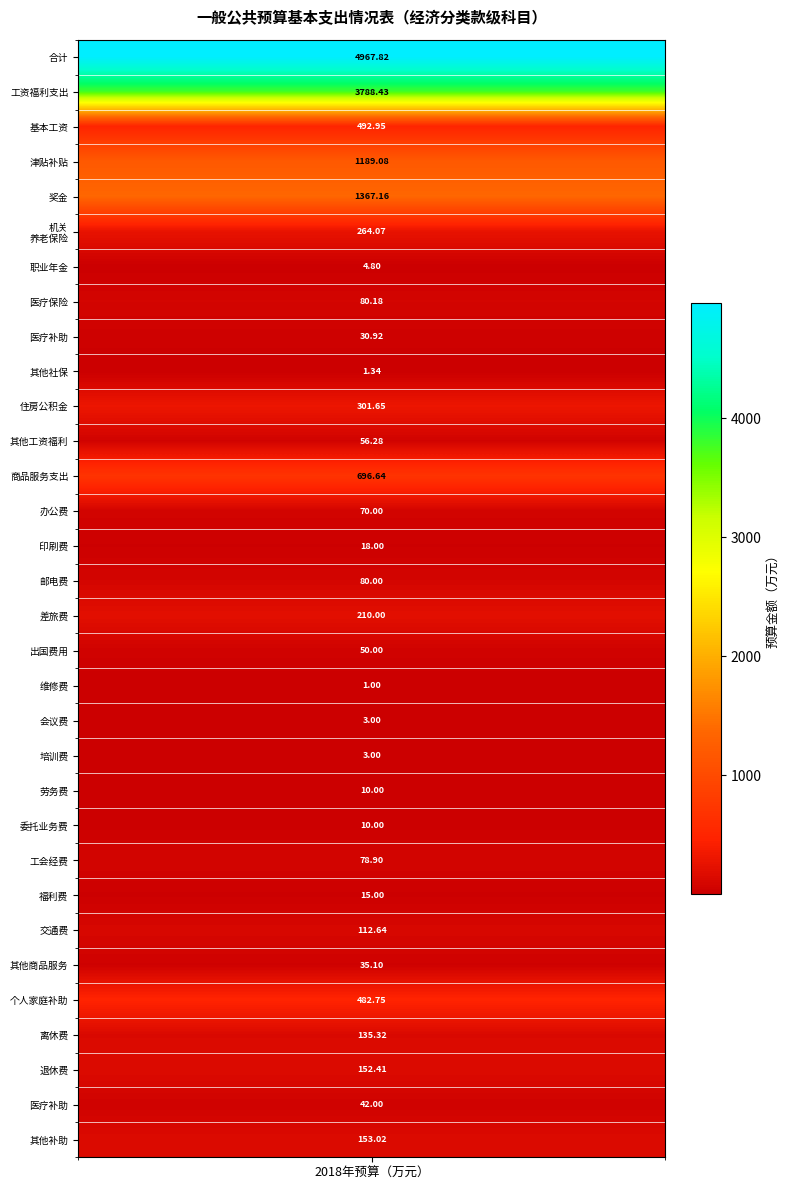

What is the approximate value at 7?

80.2